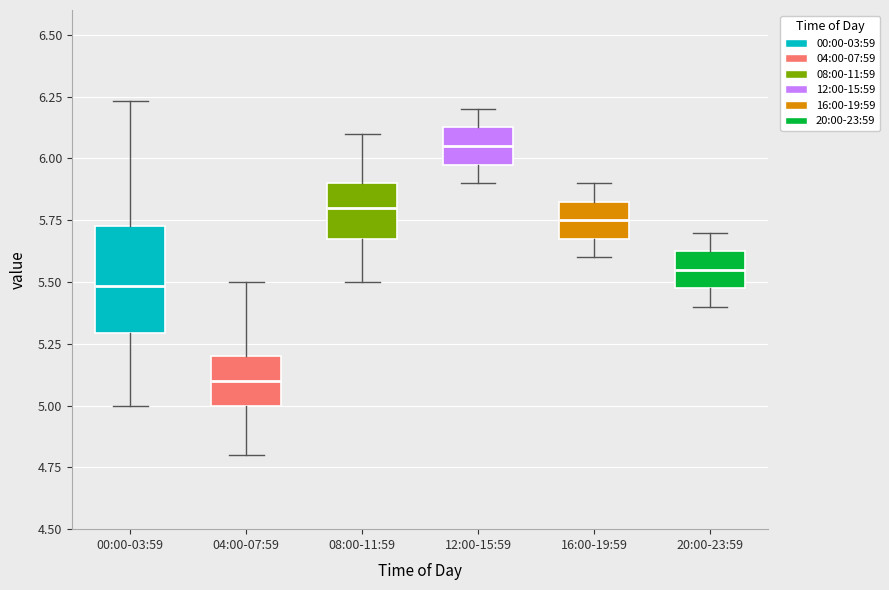

Which box is the tallest, from its lower edge to its upper edge?

00:00-03:59